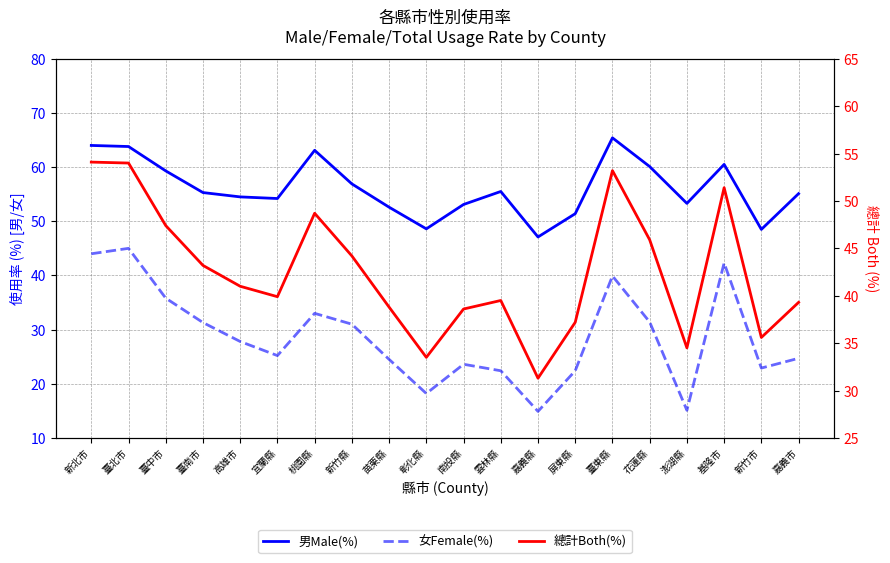

What is the highest value of the 總計Both(%) series?

54.1